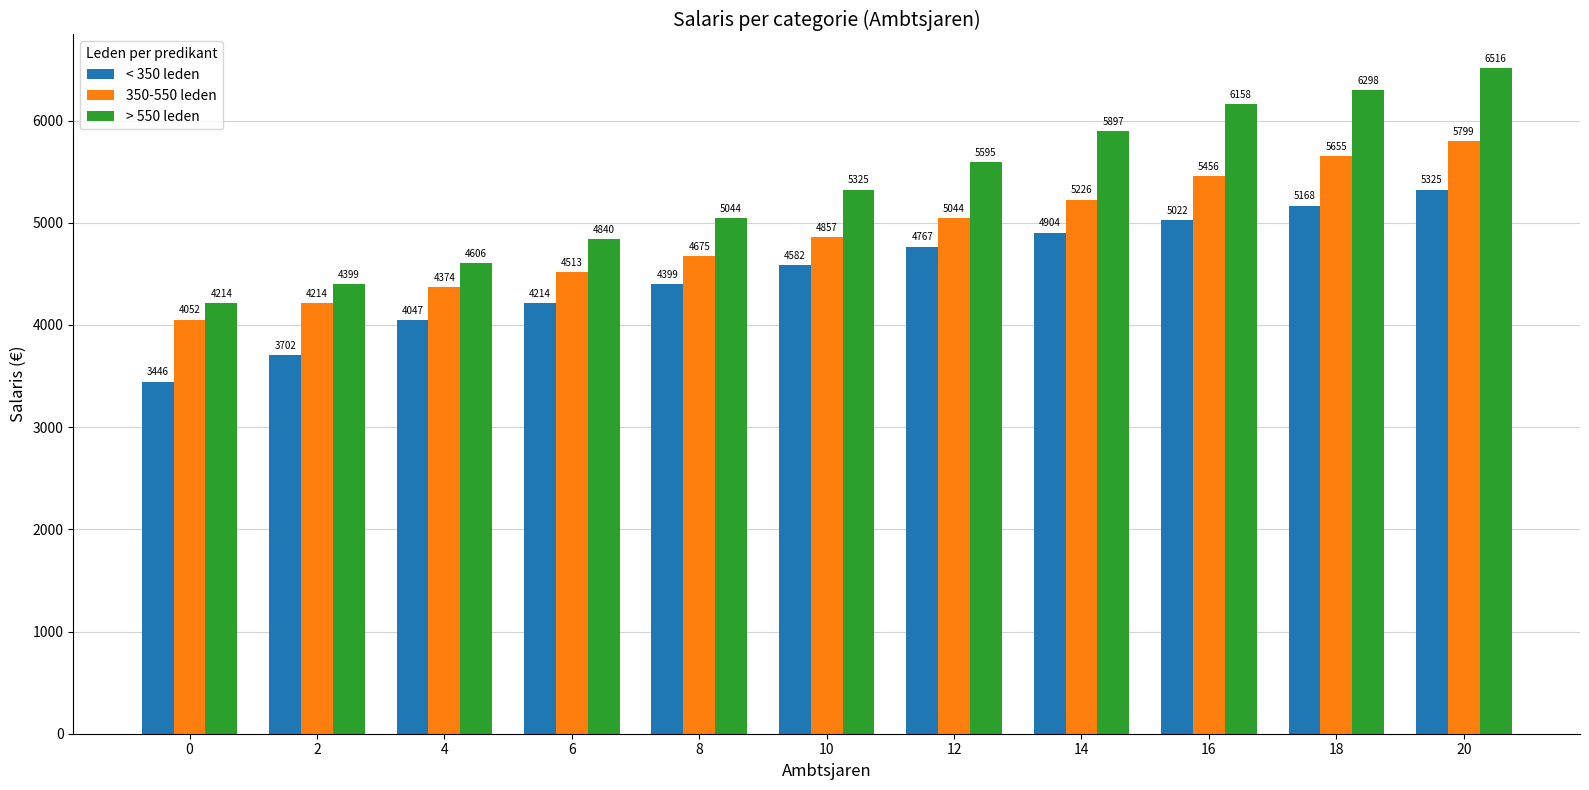

How many bars are there in total?

33